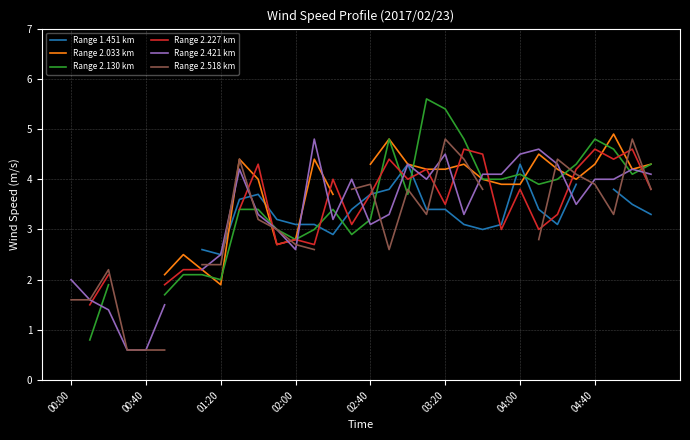

How many categories are shown in the chart?

32